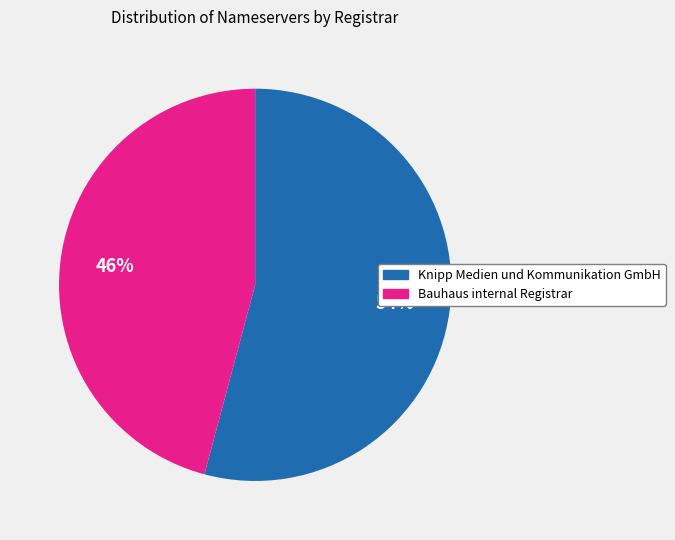

Rank the categories by value from highest to lowest.

Knipp Medien und Kommunikation GmbH, Bauhaus internal Registrar